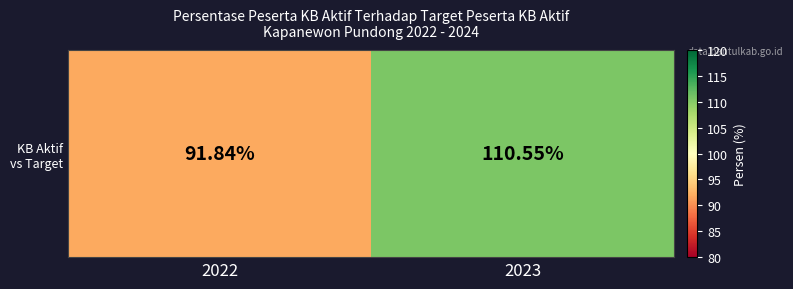

What is the difference between the values at 2022 and 2023?

18.7